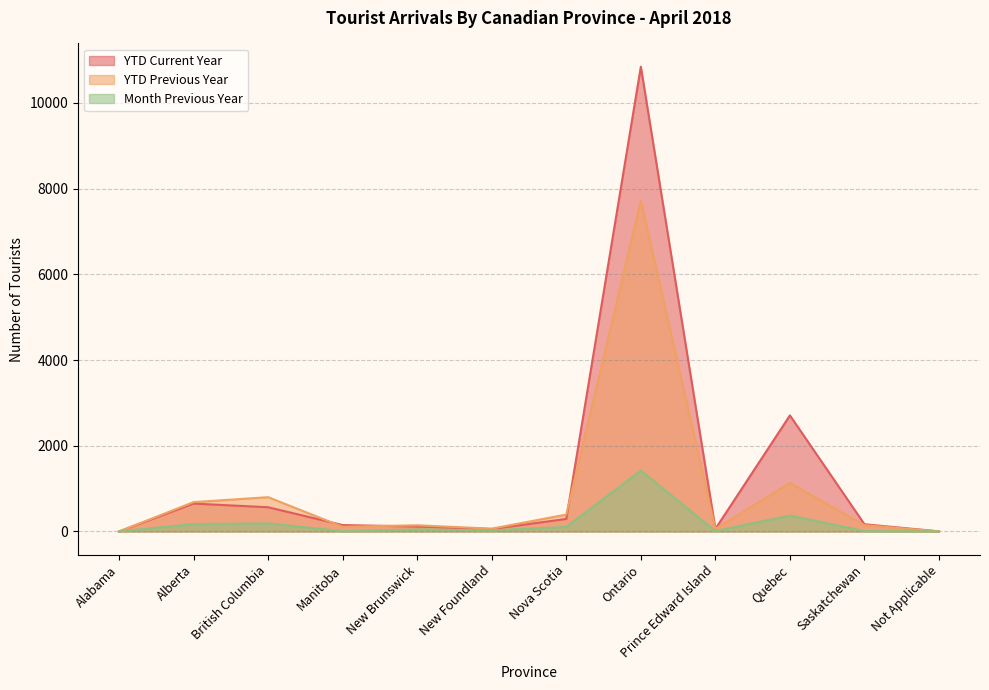

What is the maximum value shown in the chart?

10847